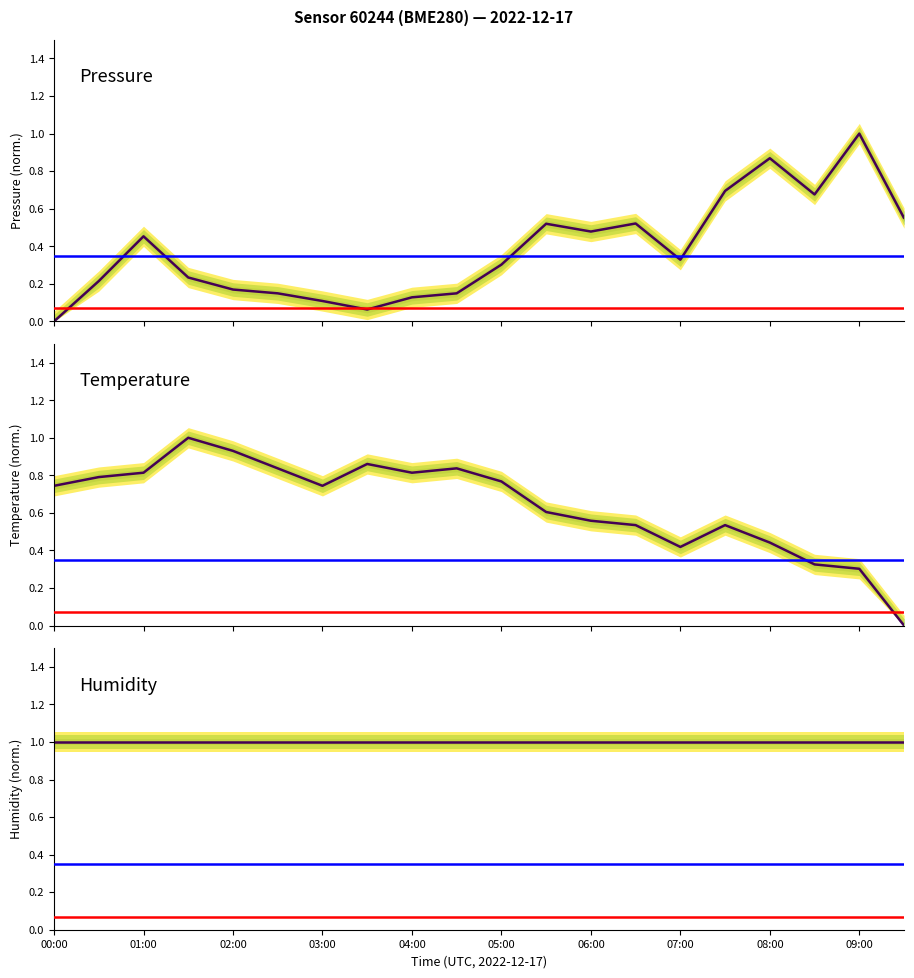

Is it true that pressure equals 0.2 at 00:30?

True